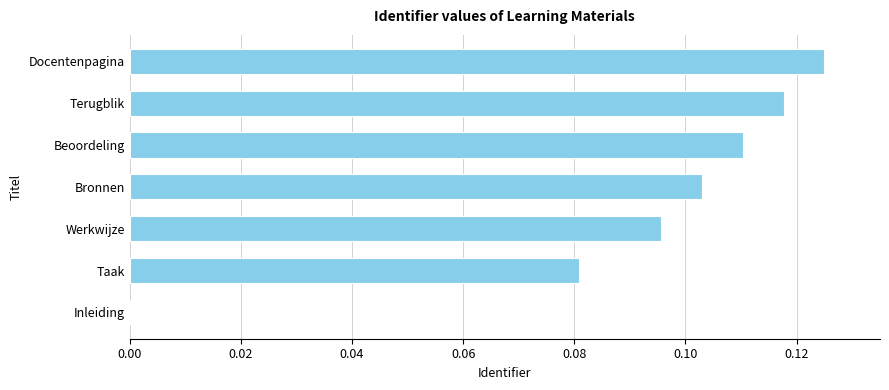

Which has a higher value, Terugblik or Docentenpagina?

Docentenpagina